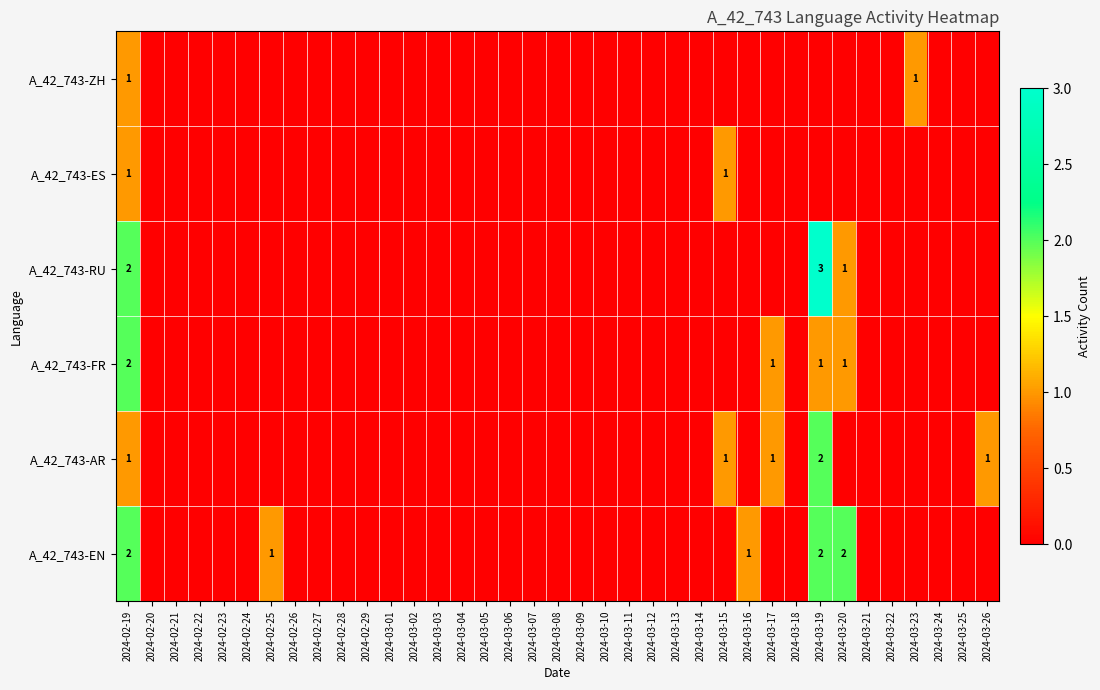

What is the maximum value shown in the chart?

3